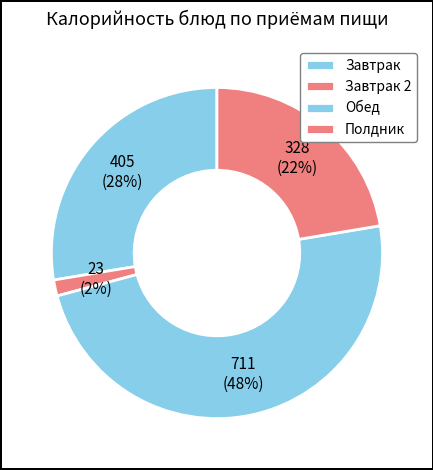

To the nearest percent, what is the average slice percentage?

25%